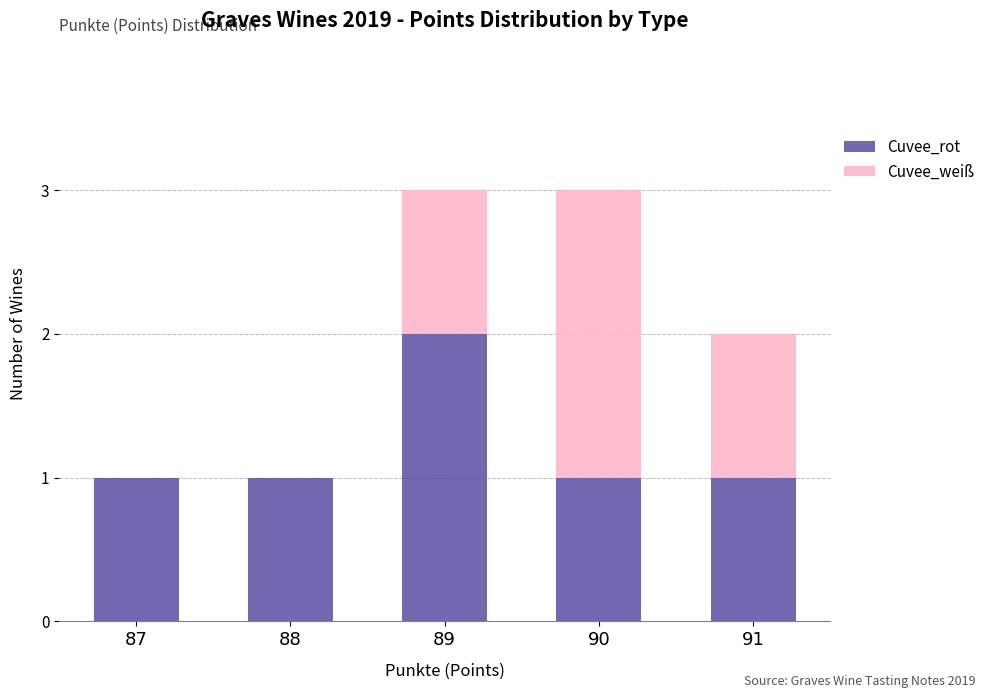

True or false: Cuvee_rot has a value of 1 at 87.

True